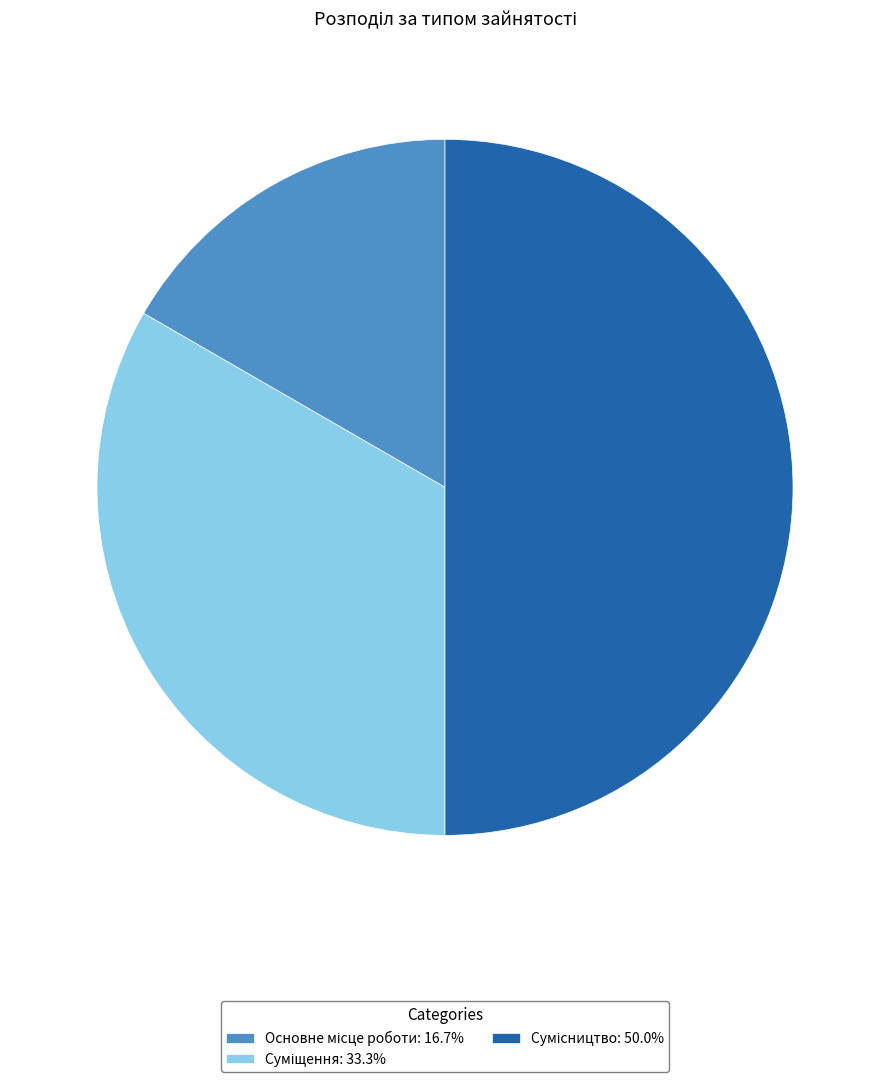

To the nearest percent, what is the difference between the largest and smallest slice percentages?

33%